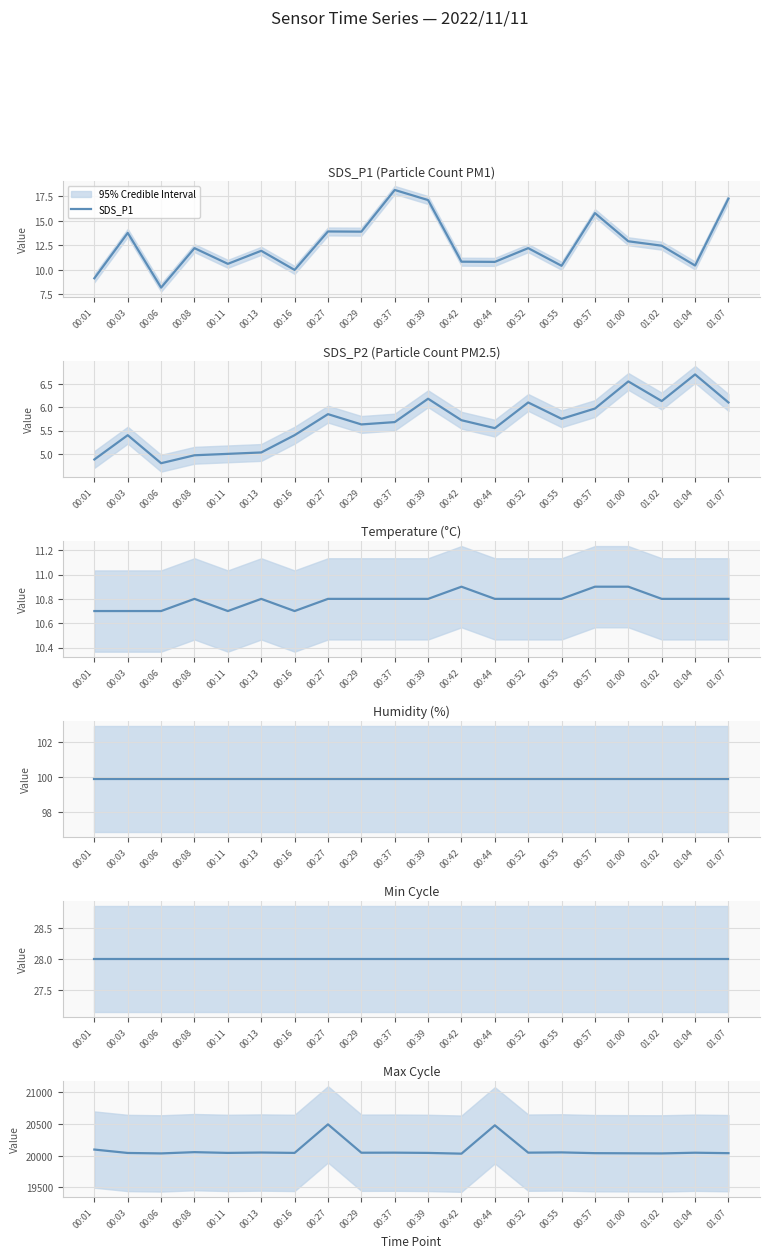

What is the highest value of the SDS_P1 series?

18.1